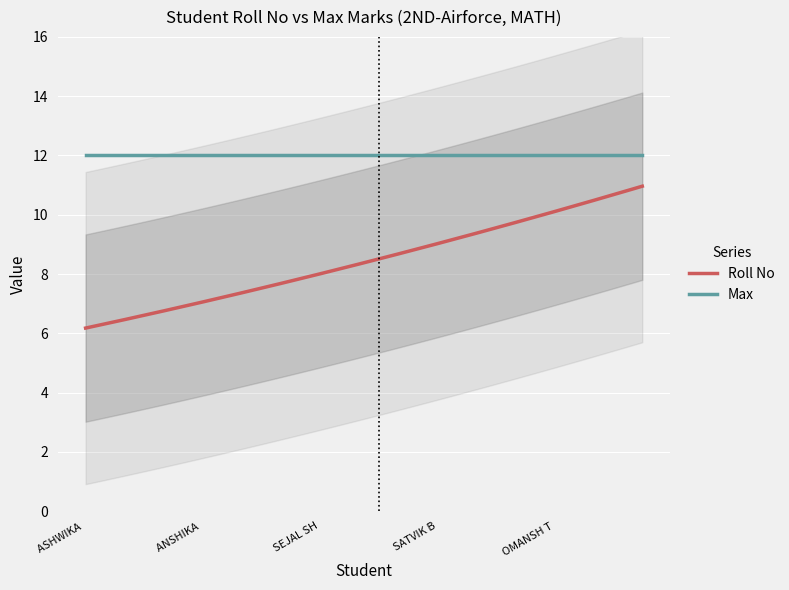

True or false: Roll No and Max intersect in this chart.

False